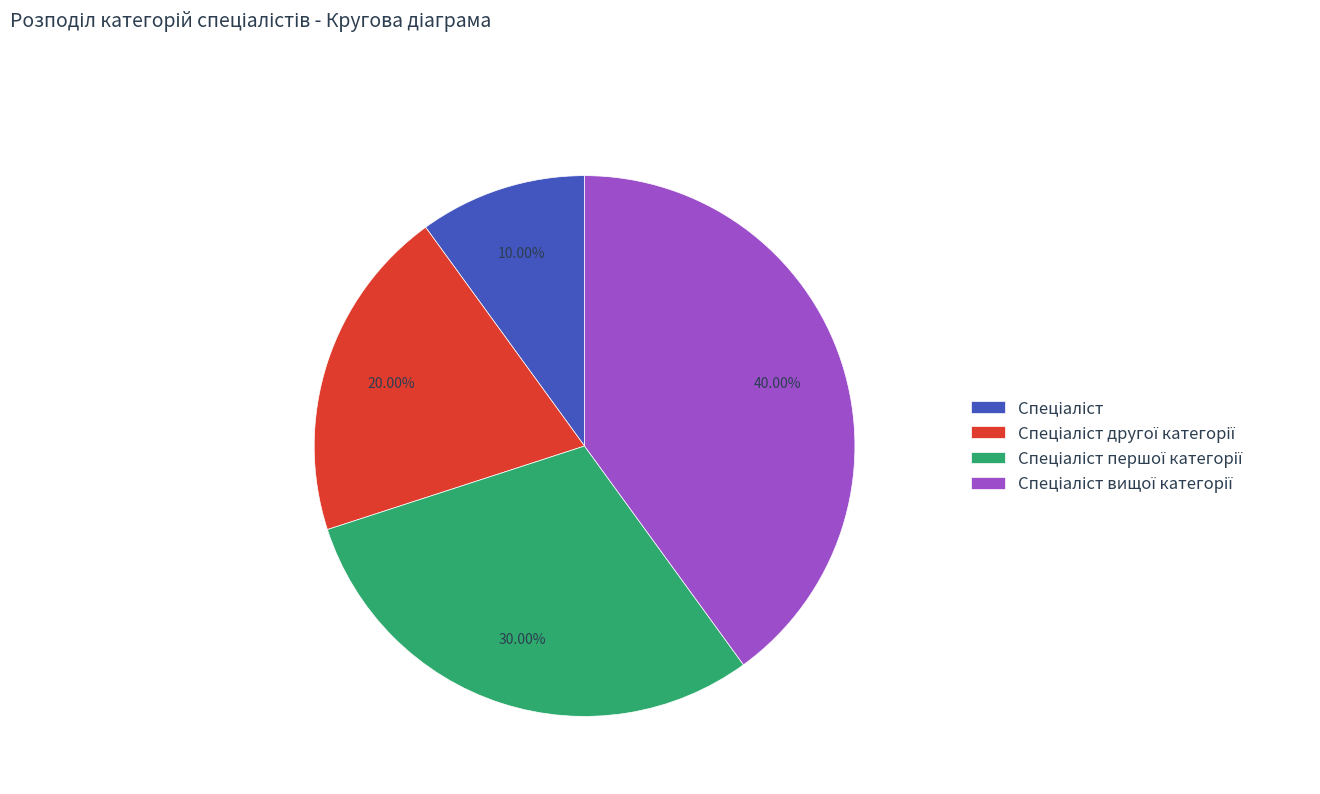

Does any single category account for the majority?

No